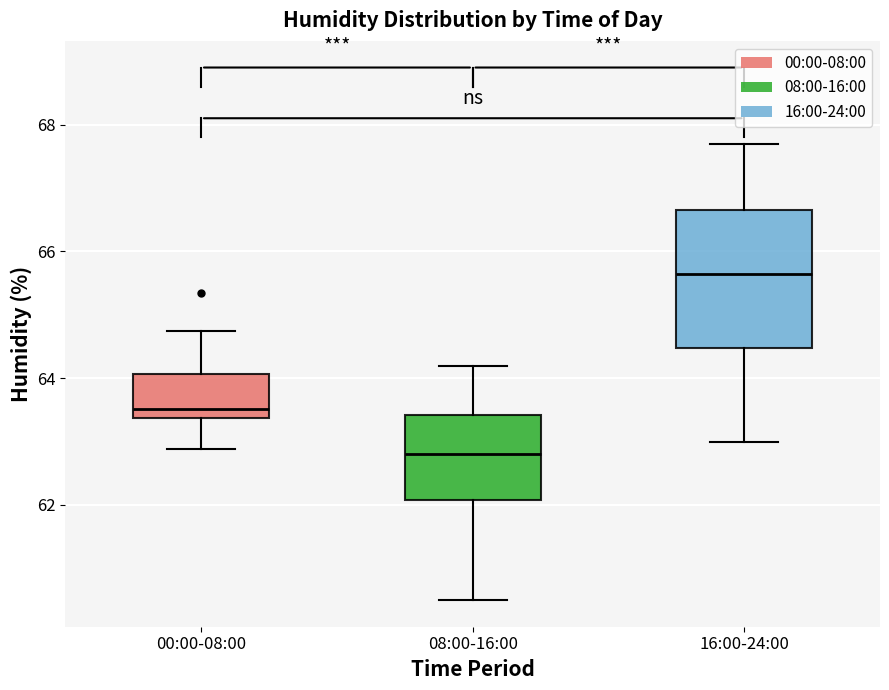

Where is the upper edge of the box for 16:00-24:00 on the y-axis? The values are not printed on the chart, so give them approximately, as read against the axis.

66.6